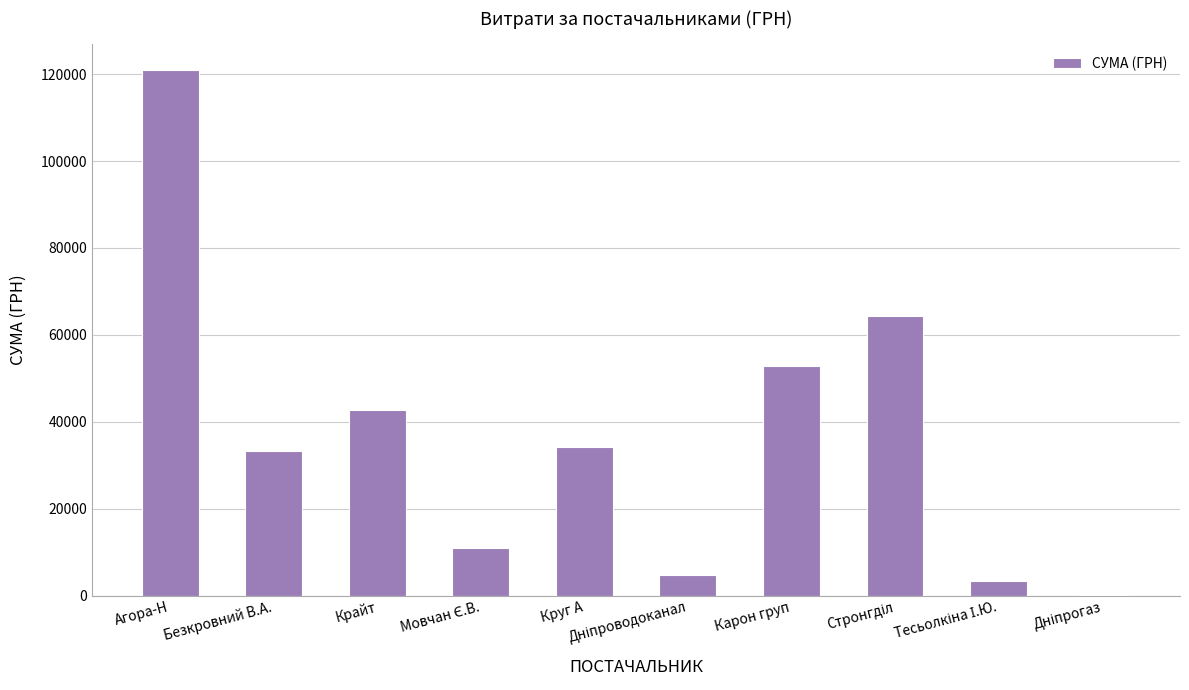

Is it true that the value at Круг А is 34285.3?

True